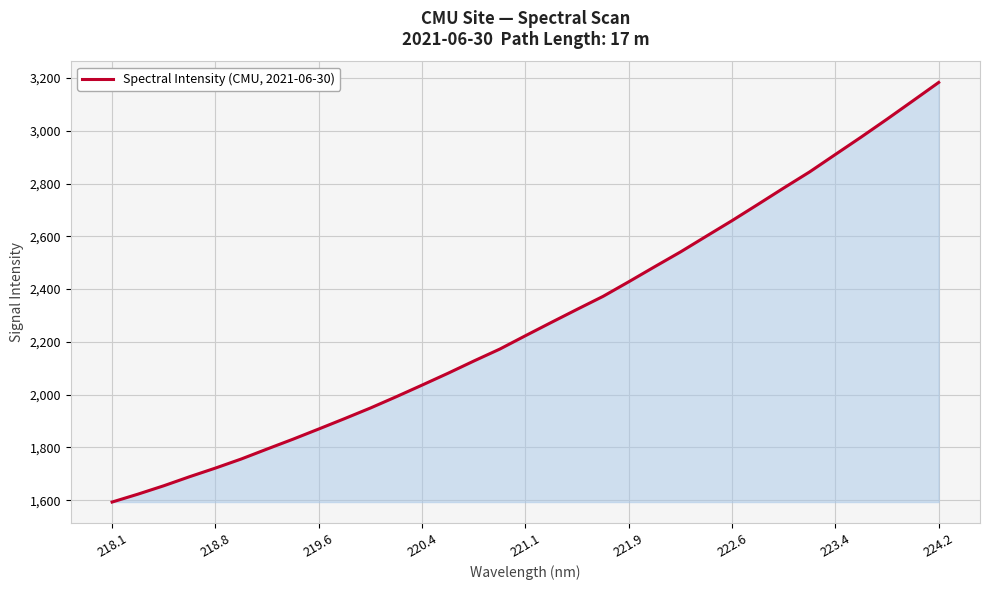

Does the chart display data point markers on the line(s)?

No